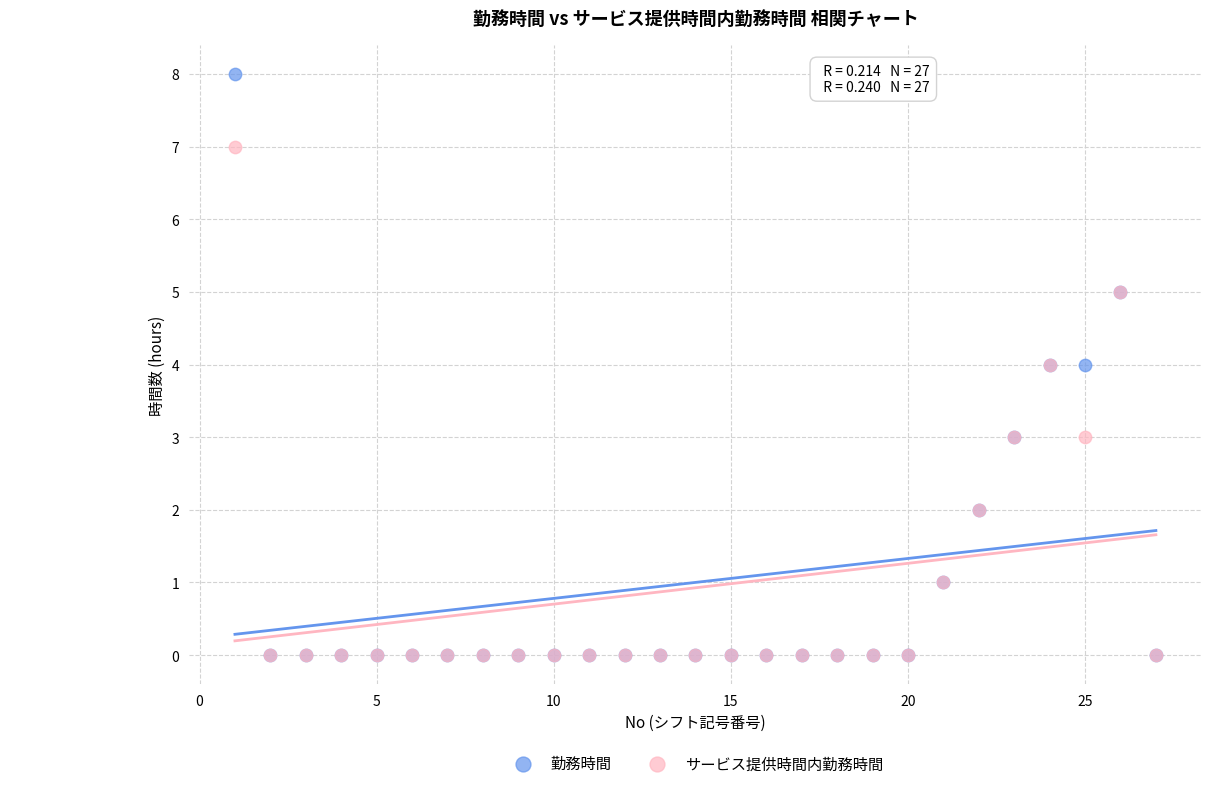

What are all the series names shown in the legend?

勤務時間, サービス提供時間内勤務時間